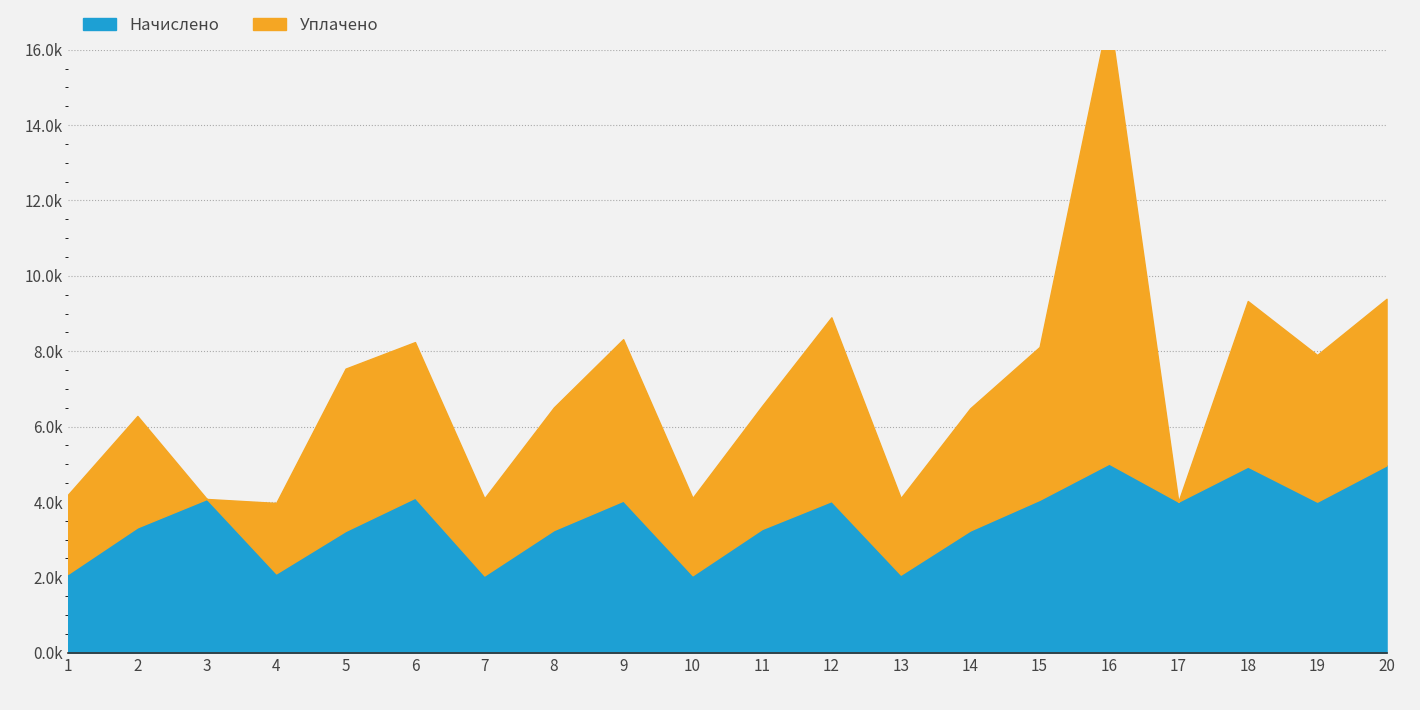

Rank the series by their average value, from lowest to highest.

uplacheno, nachisteno